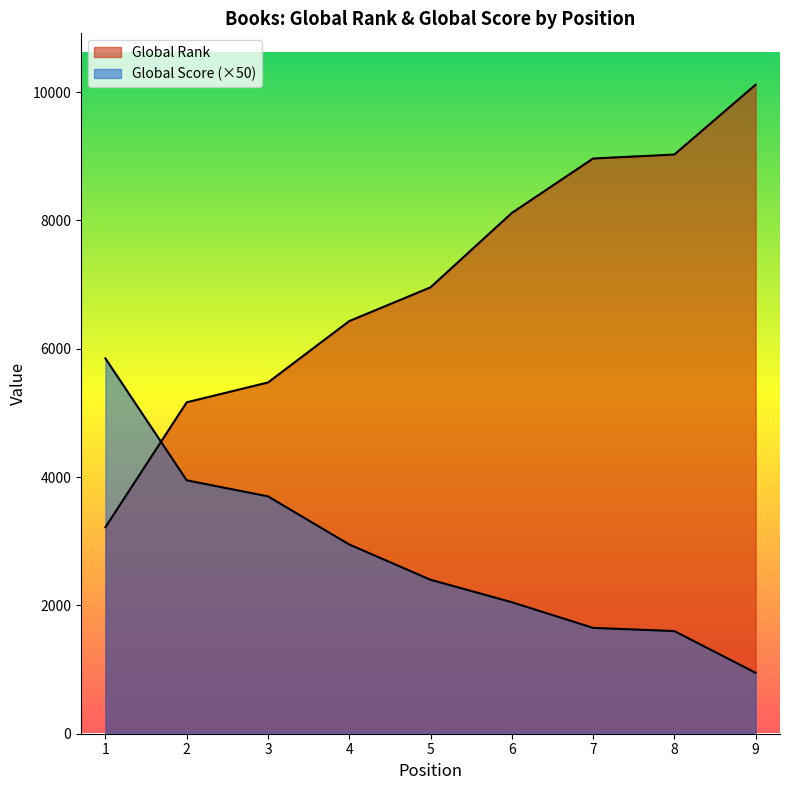

What is the total value across all series at 5?

9358